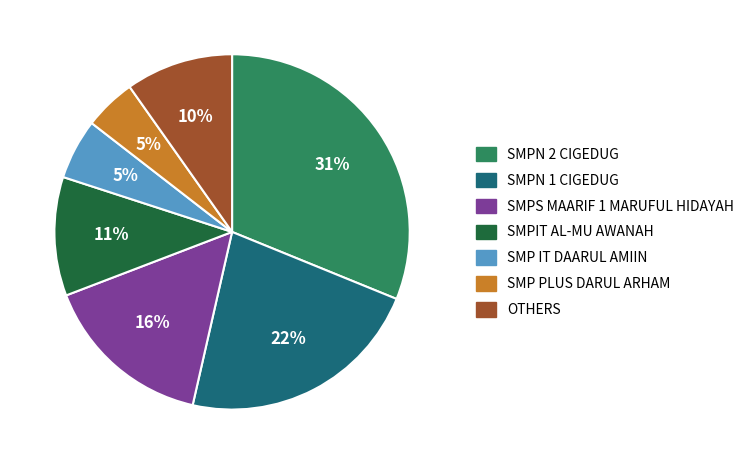

Count the number of slices in the pie.

7